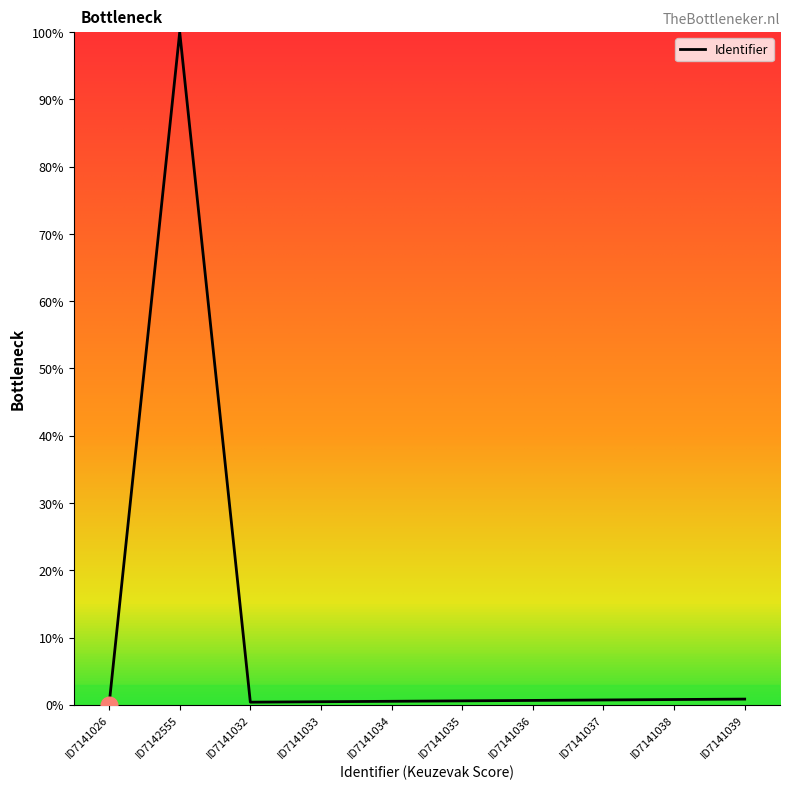

Is this an area chart (filled region under the line)?

No